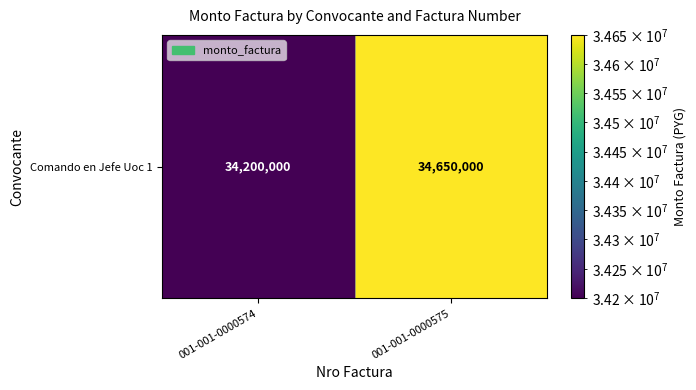

What is the sum of all values?

68850000